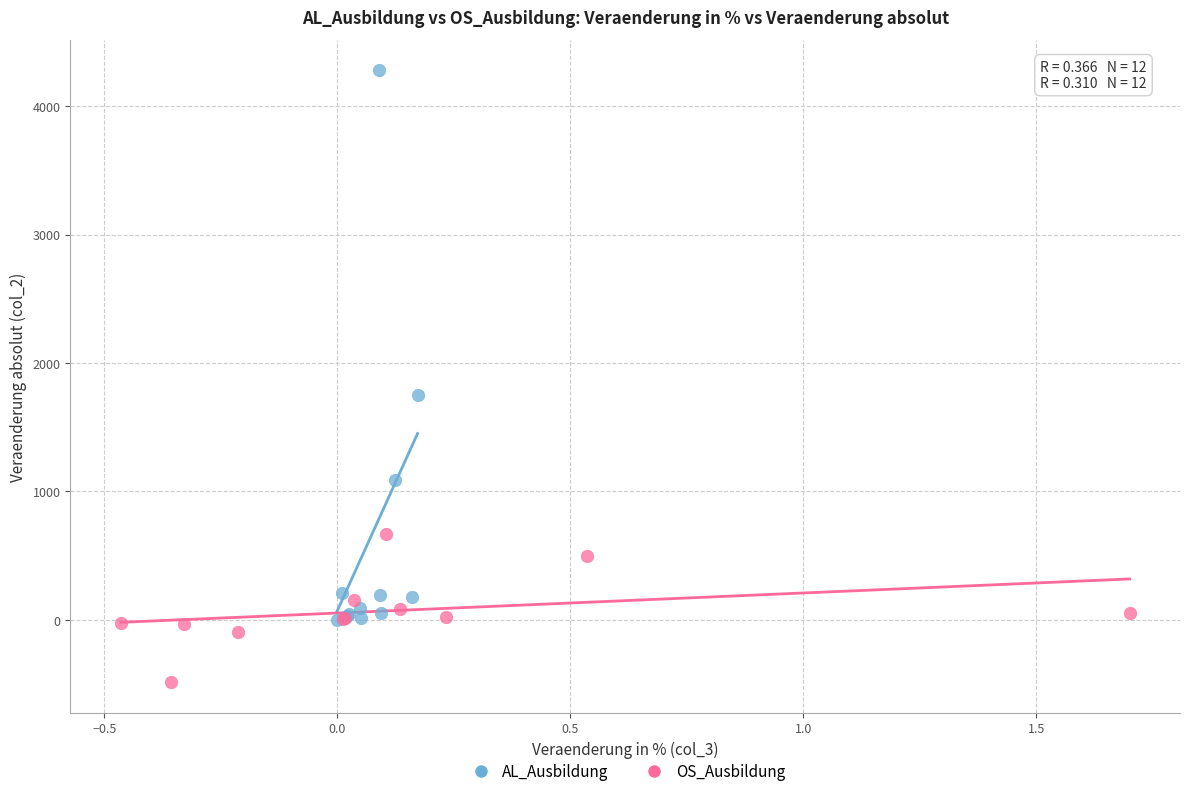

Which series contains the lowest Y value?

OS_Ausbildung